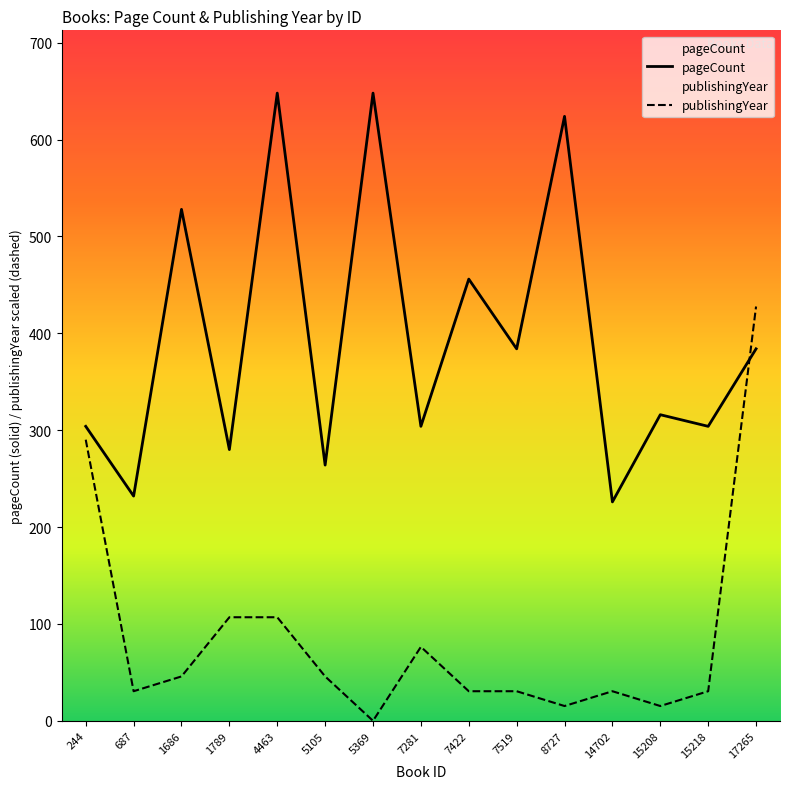

What is the sum of all pageCount values?

5902.0